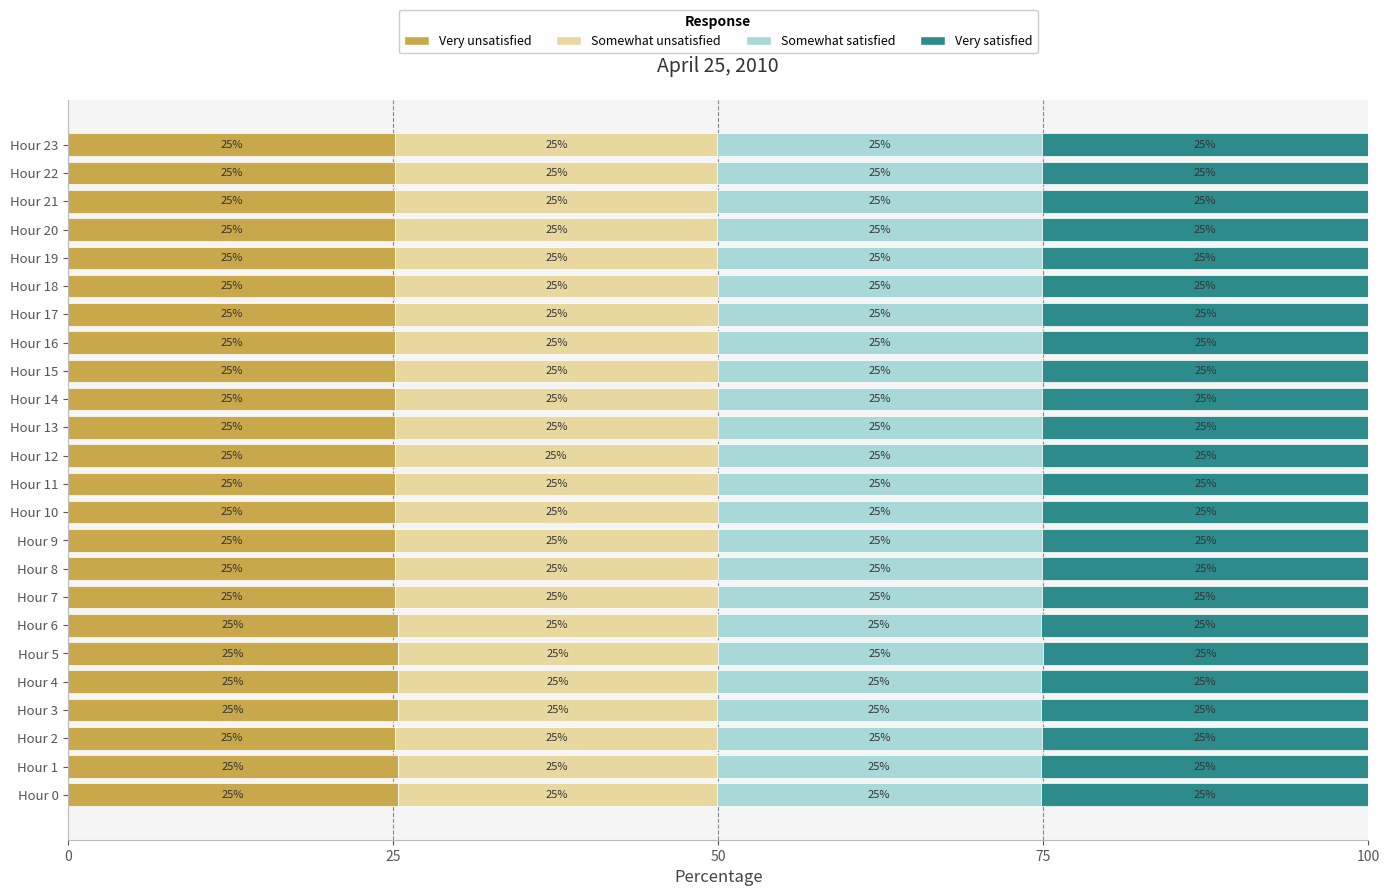

What is the minimum value for Very unsatisfied?

25.1